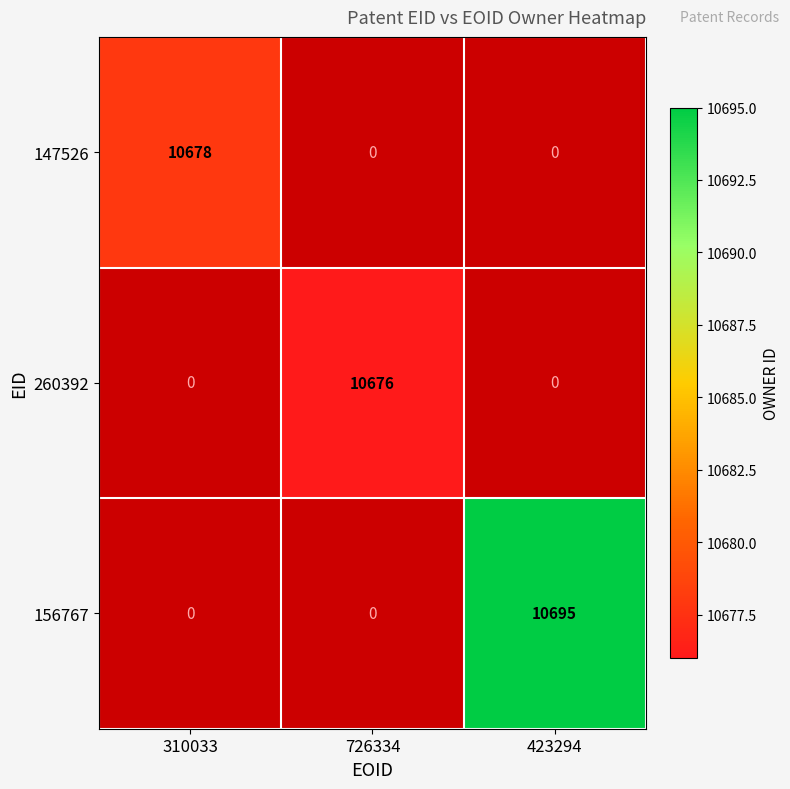

Is it true that 260392 equals 10676 at 726334?

True